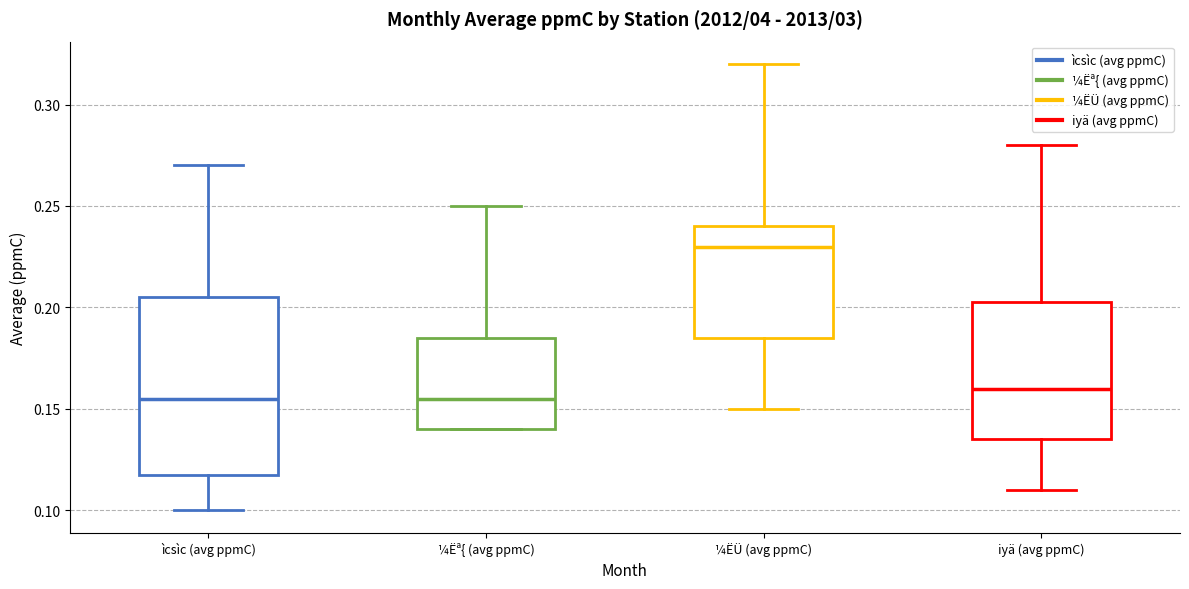

Which box is the tallest, from its lower edge to its upper edge?

ìcsìc (avg ppmC)